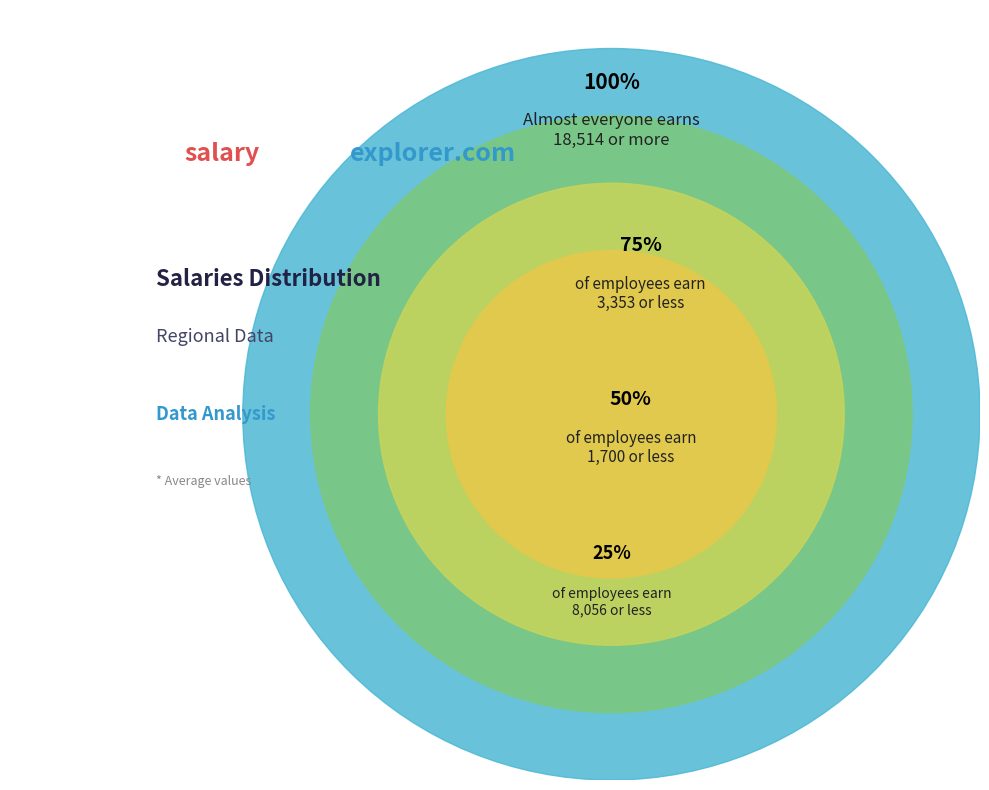

What is the change in value from 3353 to 8056?

+4703